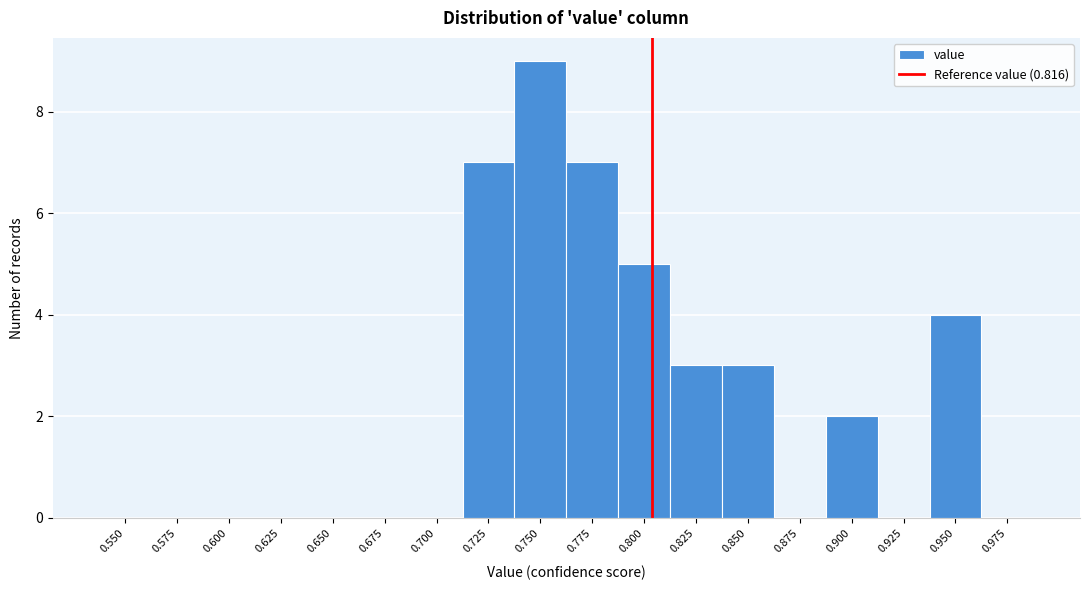

Reading left to right, what are all the values shown in this chart?

0.550=0	0.575=0	0.600=0	0.625=0	0.650=0	0.675=0	0.700=0	0.725=7	0.750=9	0.775=7	0.800=5	0.825=3	0.850=3	0.875=0	0.900=2	0.925=0	0.950=4	0.975=0